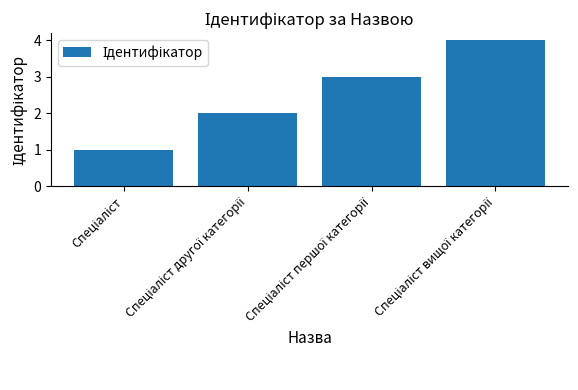

What is the maximum value shown in the chart?

4